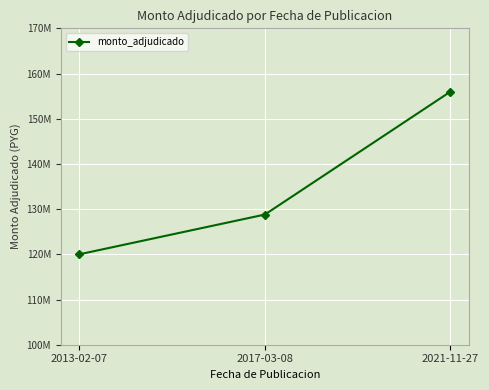

Is this an area chart (filled region under the line)?

No